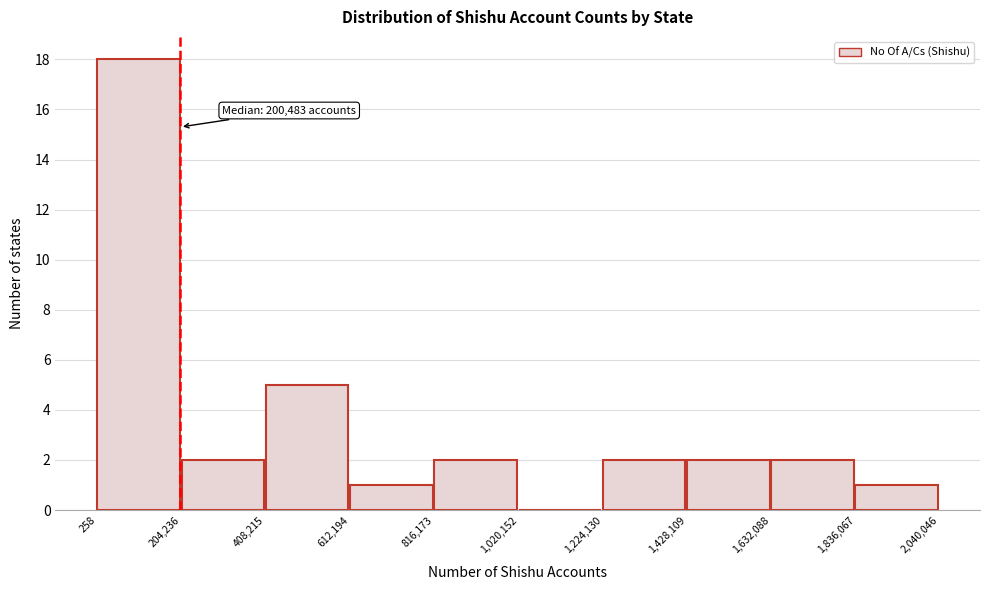

Which range on the x-axis has the tallest bar?

258 to 204,236